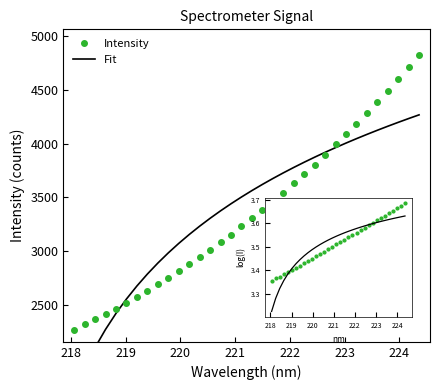

True or false: Intensity has more than 0 interior local peaks.

False